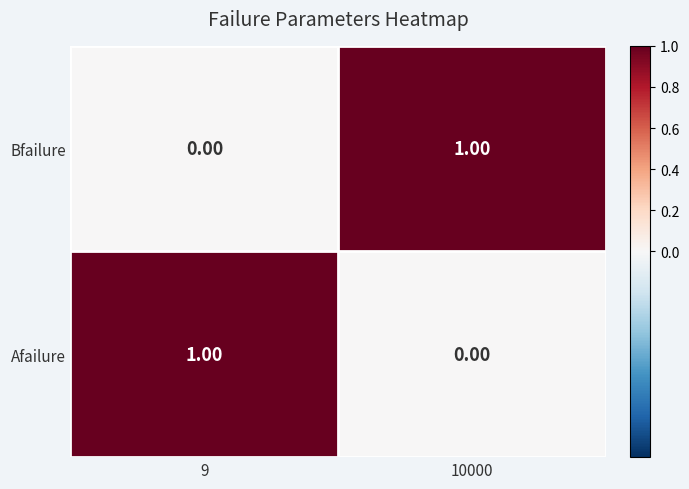

Rank the series at 9 from highest to lowest value.

Afailure, Bfailure